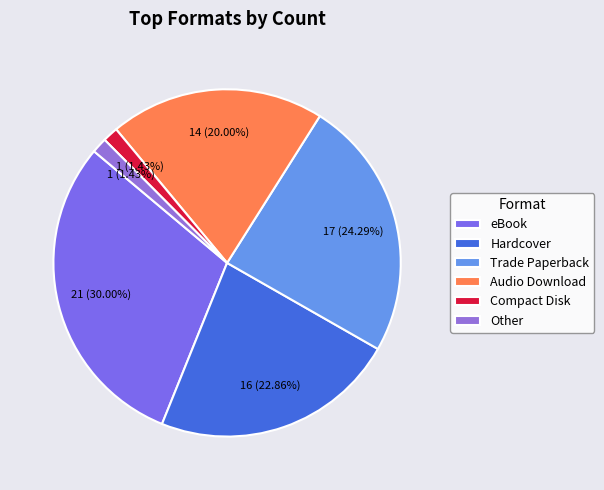

To the nearest percent, what percentage of the pie is Audio Download?

20%